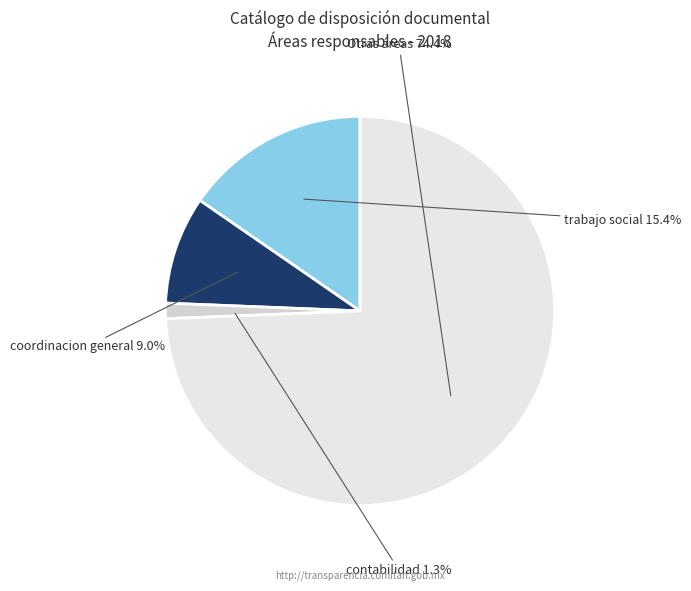

Count the number of slices in the pie.

4